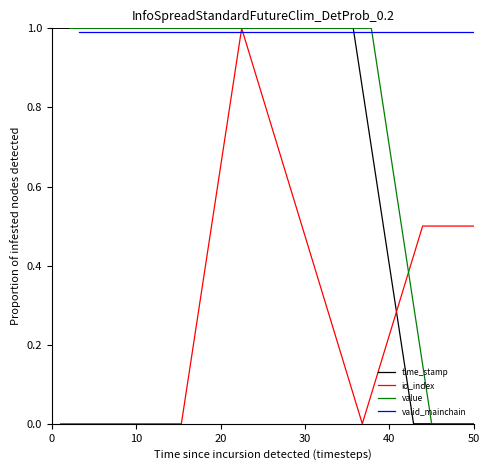

The time_stamp series shows 1.0 at 0. True or false?

True